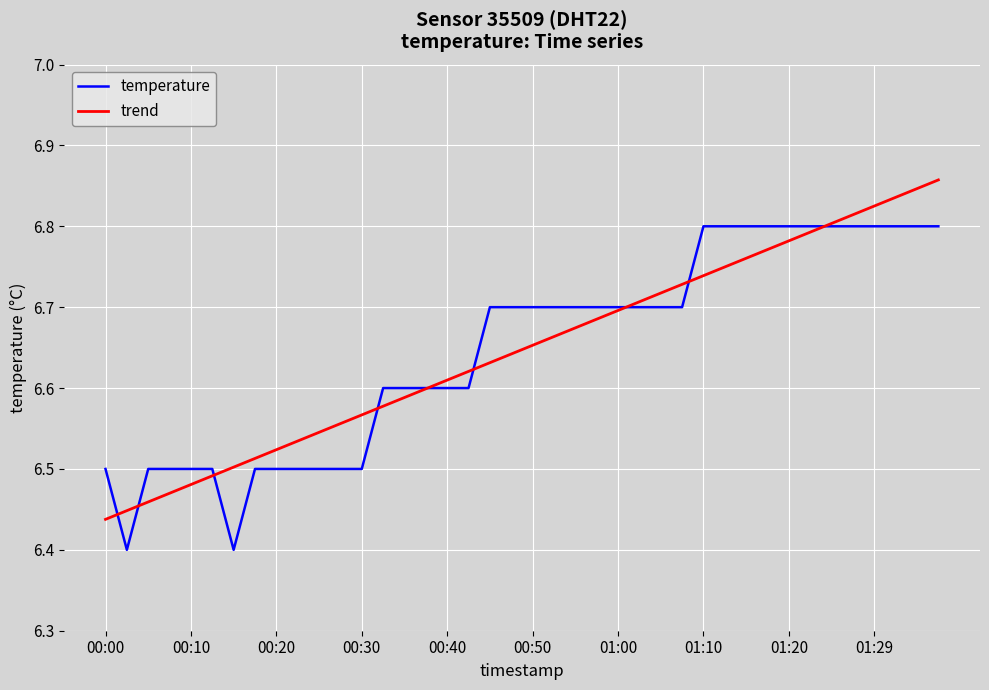

How many lines are shown in the chart?

2